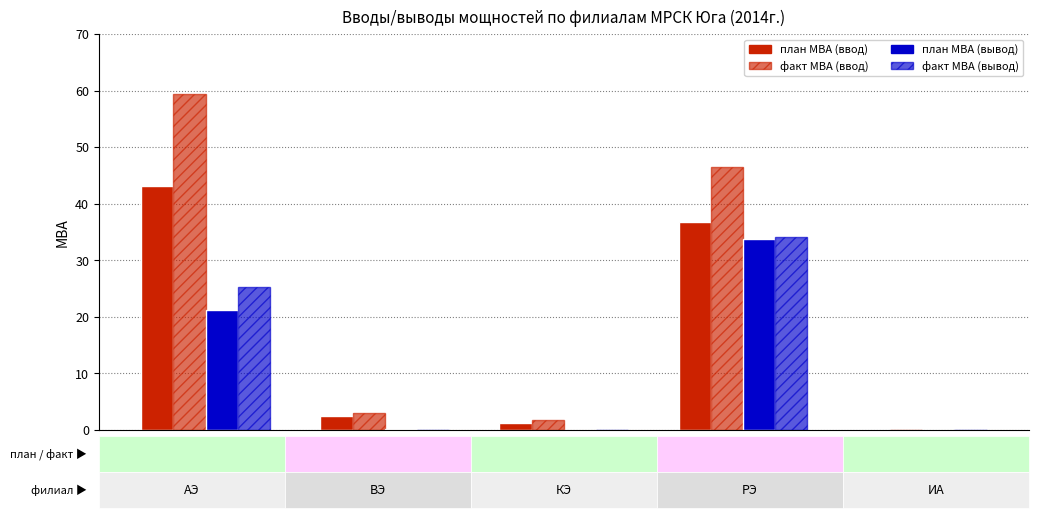

How many series are shown in this chart?

4